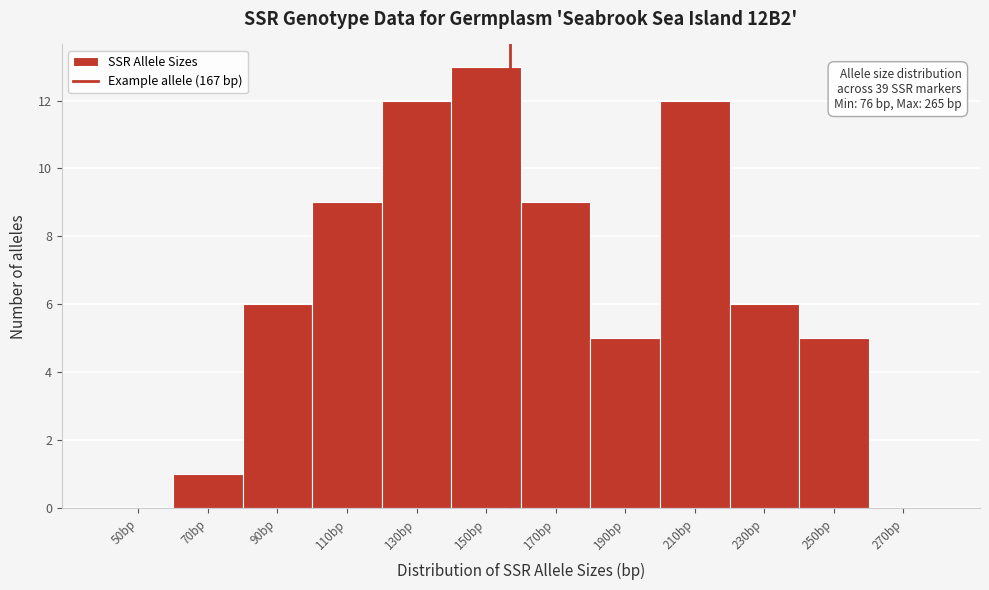

Reading left to right, what are all the values shown in this chart?

50bp=0	70bp=1	90bp=6	110bp=9	130bp=12	150bp=13	170bp=9	190bp=5	210bp=12	230bp=6	250bp=5	270bp=0